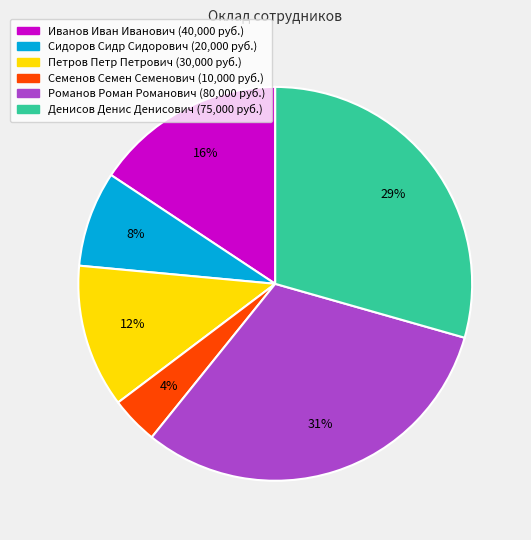

To the nearest percent, what is the difference between the largest and smallest slice percentages?

27%